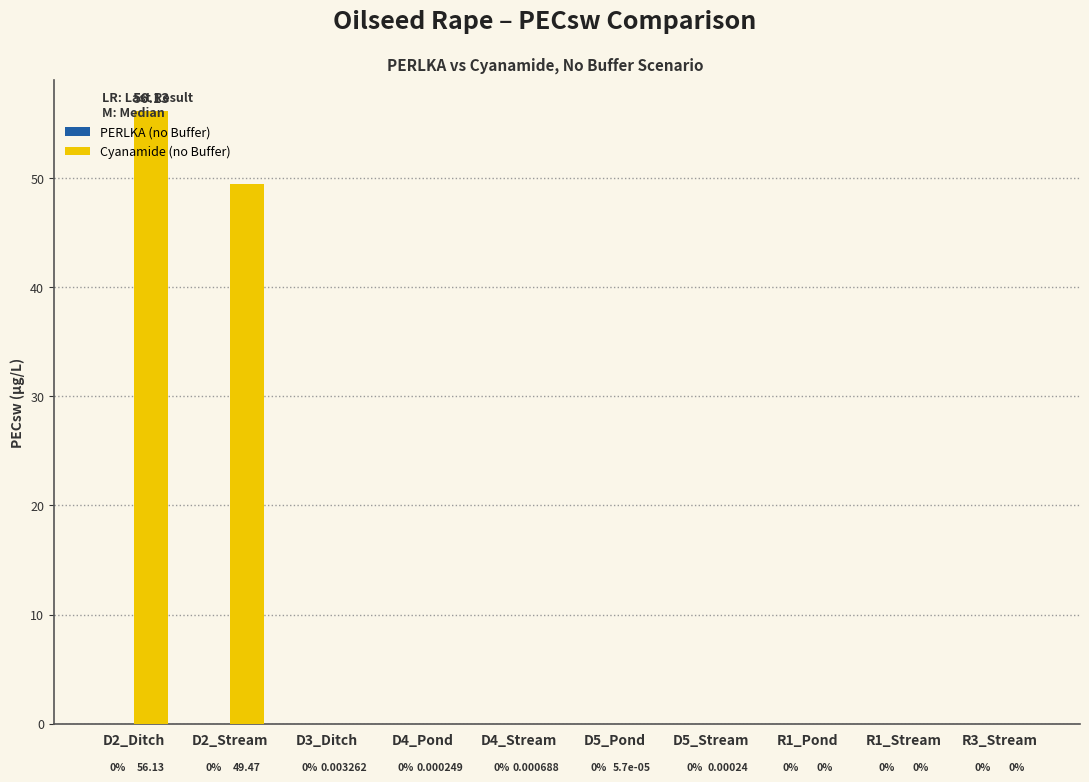

Which has a higher value, D3_Ditch or R1_Stream?

D3_Ditch